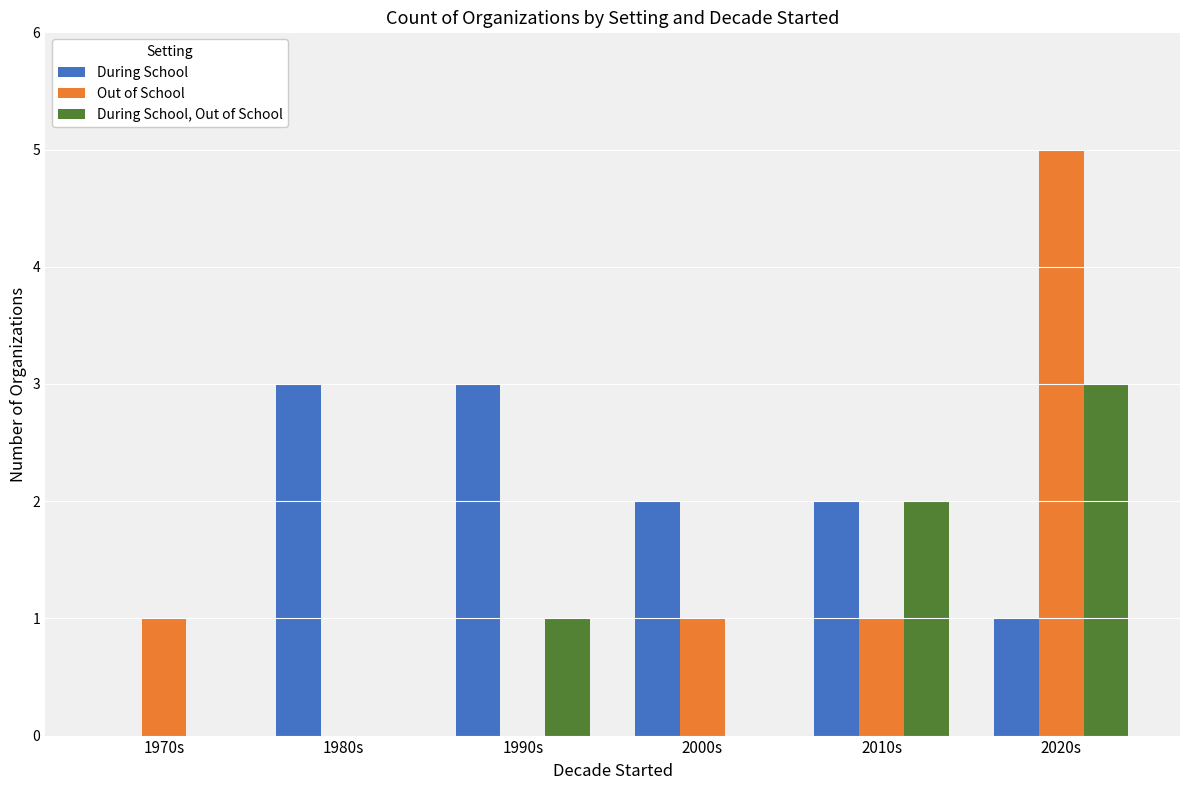

What is the sum of all Out of School values?

8